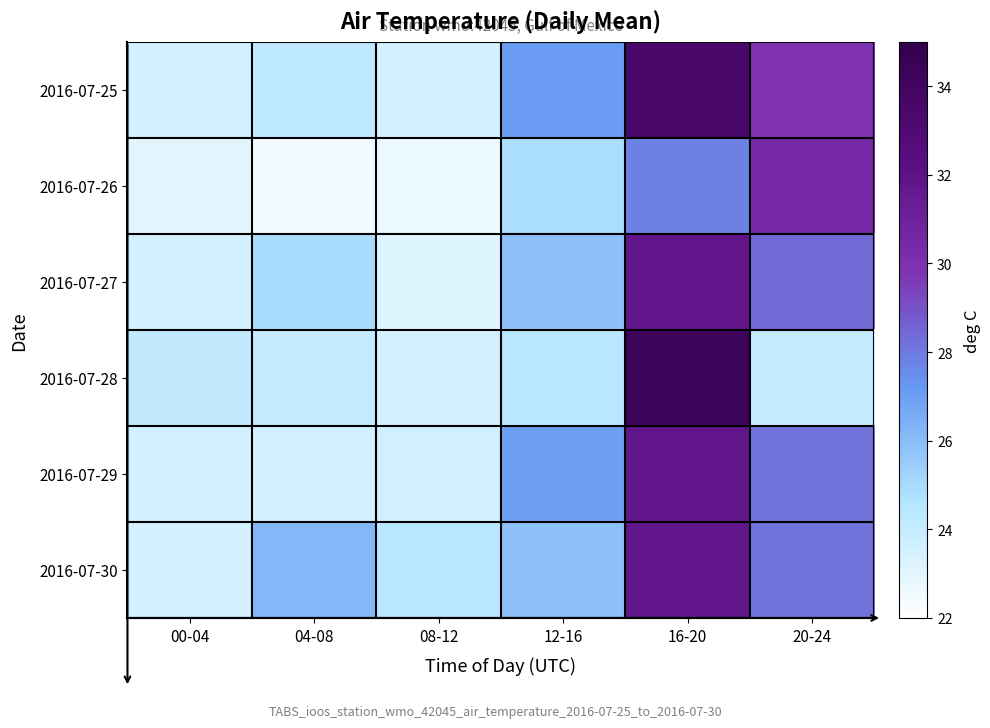

Between 00-04 and 08-12, which series saw the biggest shift?

2016-07-30